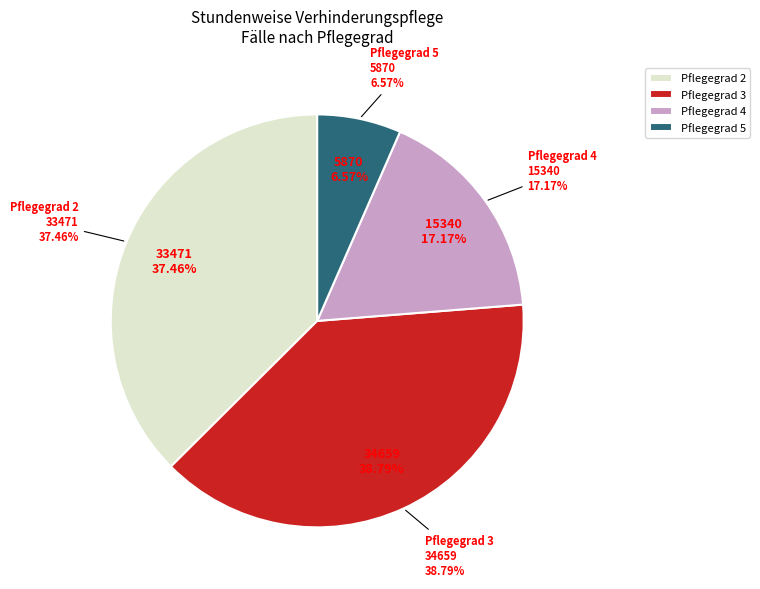

Count the number of slices in the pie.

4